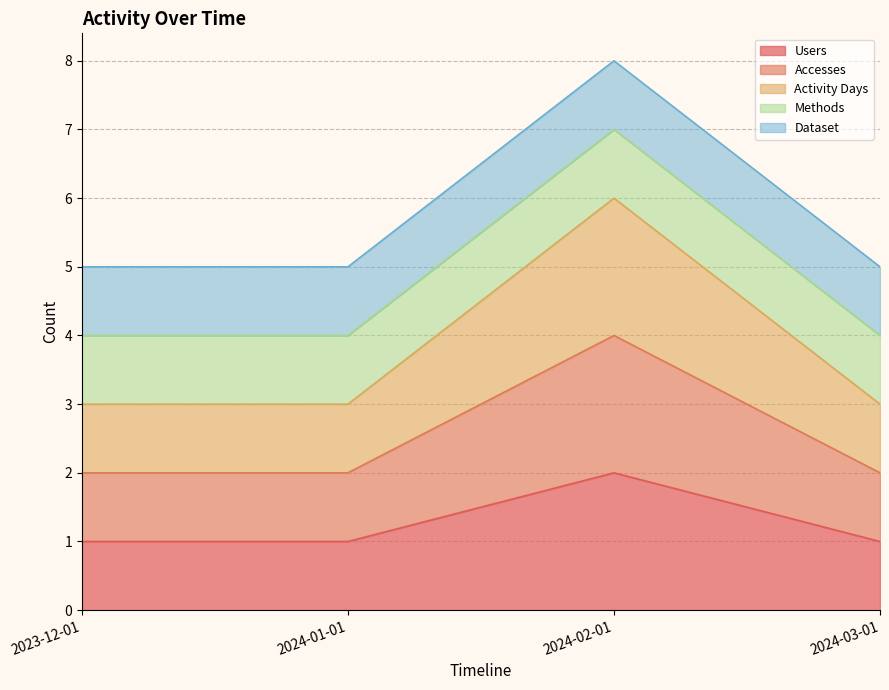

The Accesses series shows 7 at 2024-02-01. True or false?

False